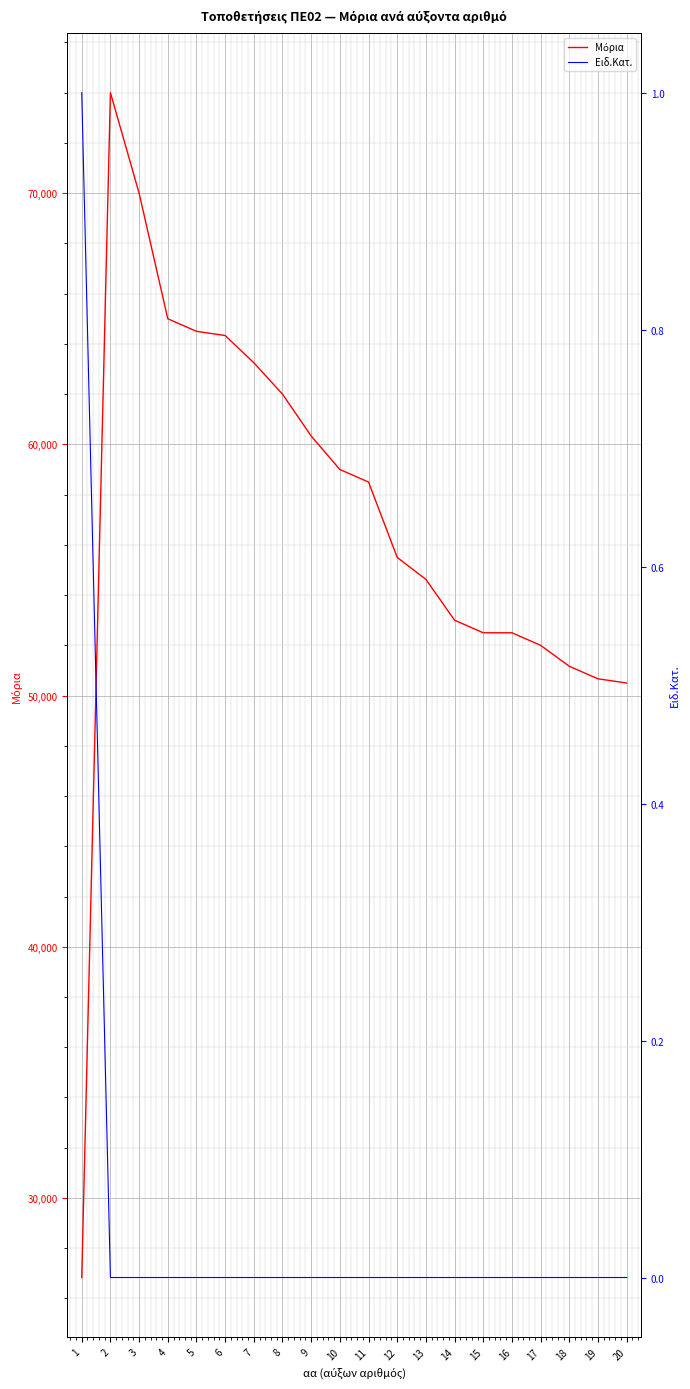

What are all the series names shown in the legend?

Μόρια, Ειδ.Κατ.